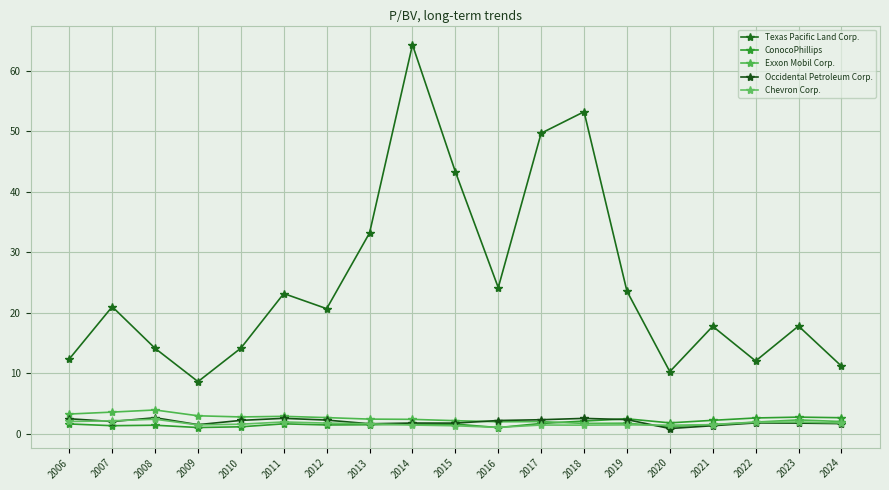

Between 2014 and 2017, which series saw the biggest shift?

Texas Pacific Land Corp.